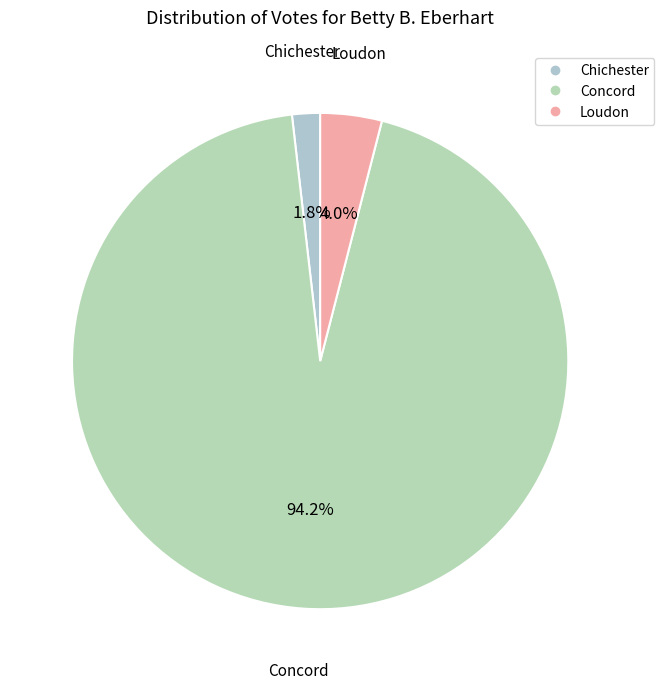

Do Concord and Chichester together represent more than half of the pie?

Yes